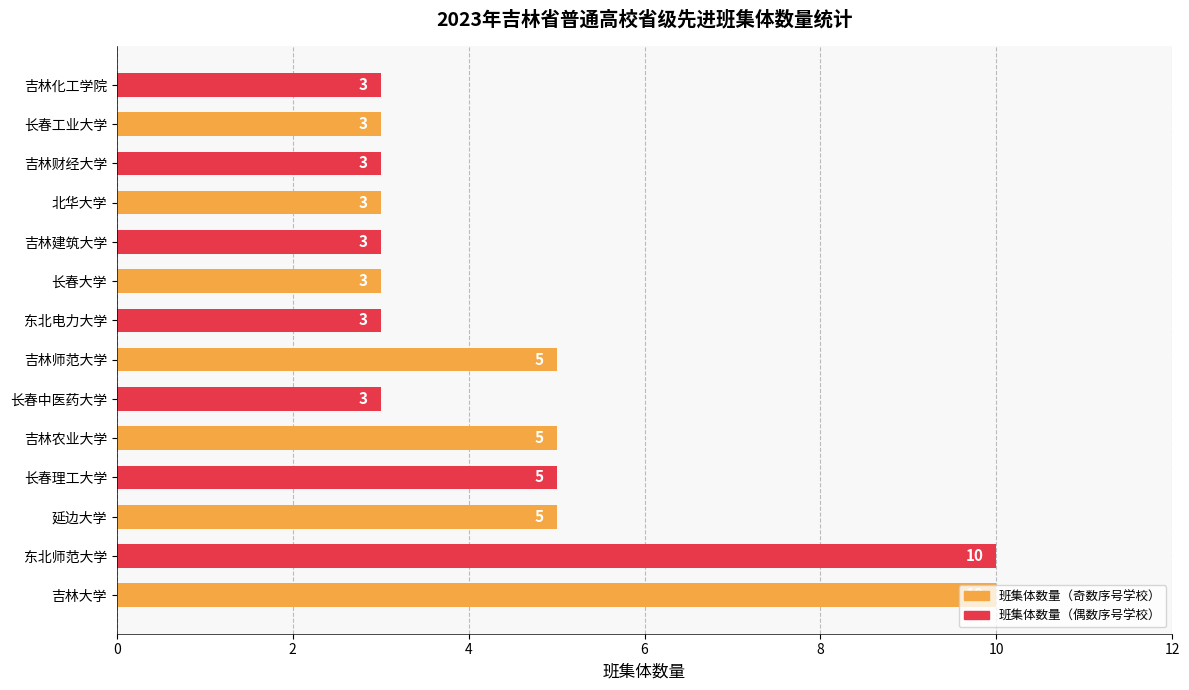

What value does the data have at 吉林大学?

10